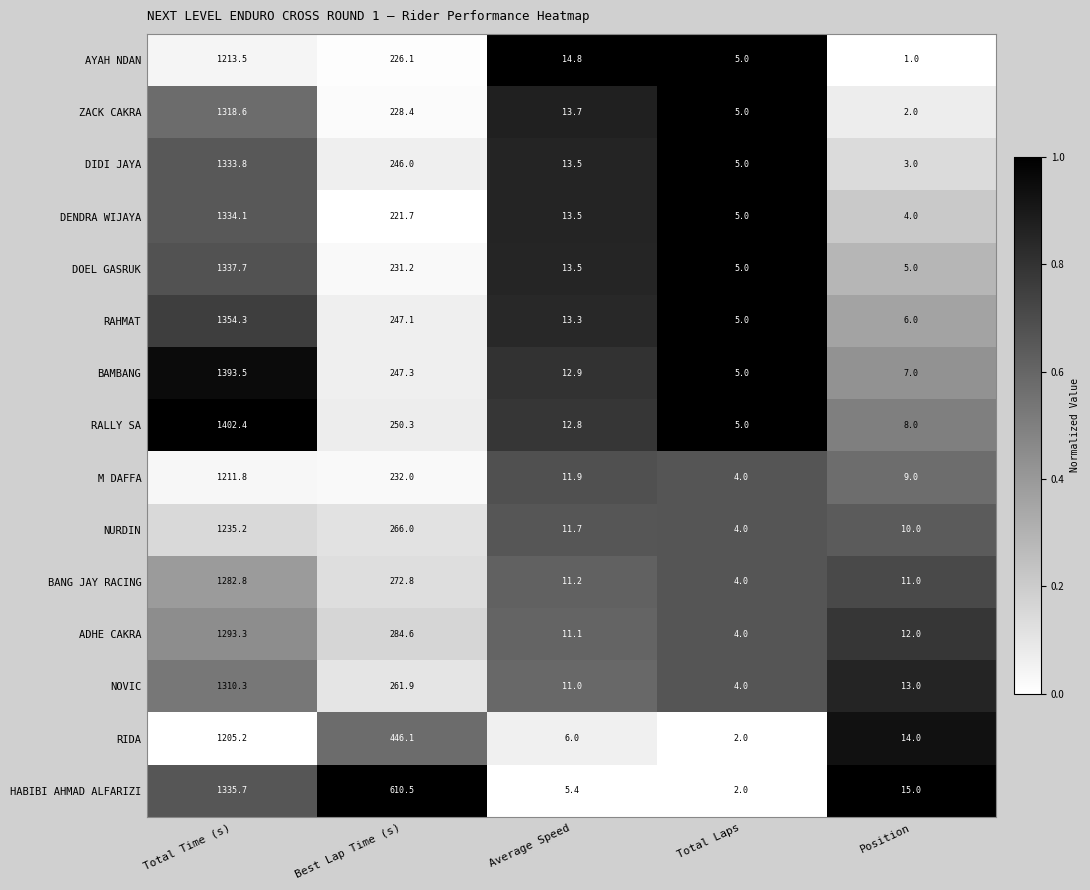

Which series has the largest range (max minus min)?

RALLY SA